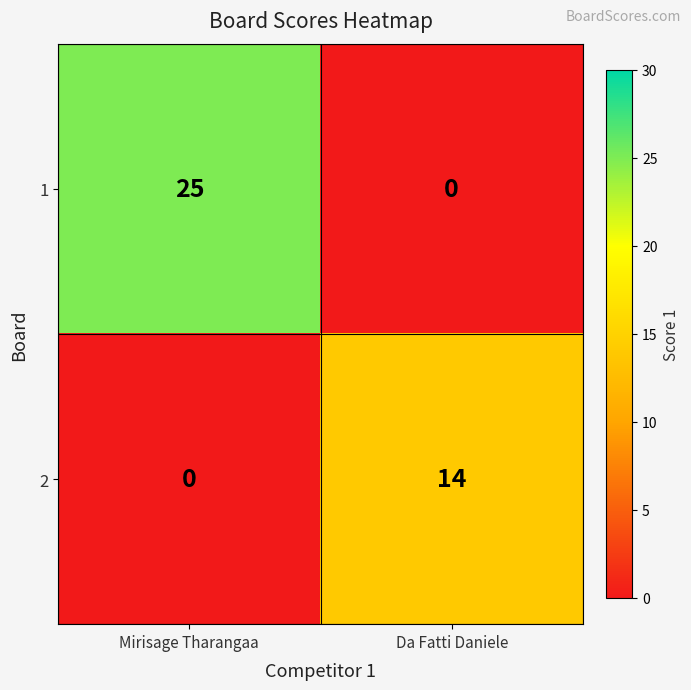

Reading left to right, extract all data points from this chart.

1: Mirisage Tharangaa=25	Da Fatti Daniele=0
2: Mirisage Tharangaa=0	Da Fatti Daniele=14